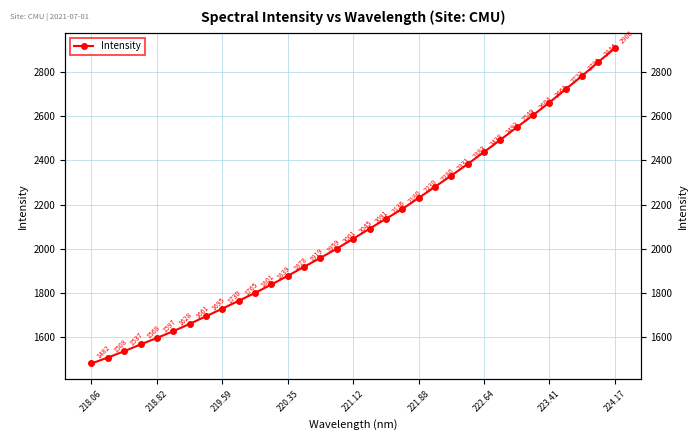

What is the average value?

2098.1